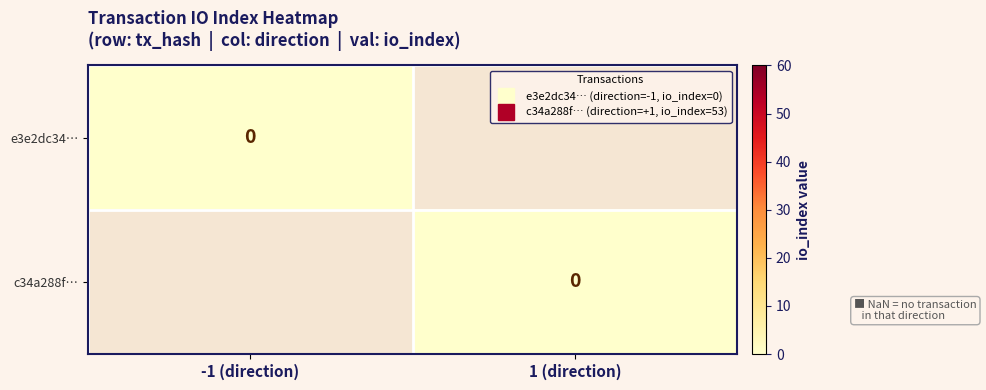

What is the difference between the c34a288f… values at 0 and 1?

52